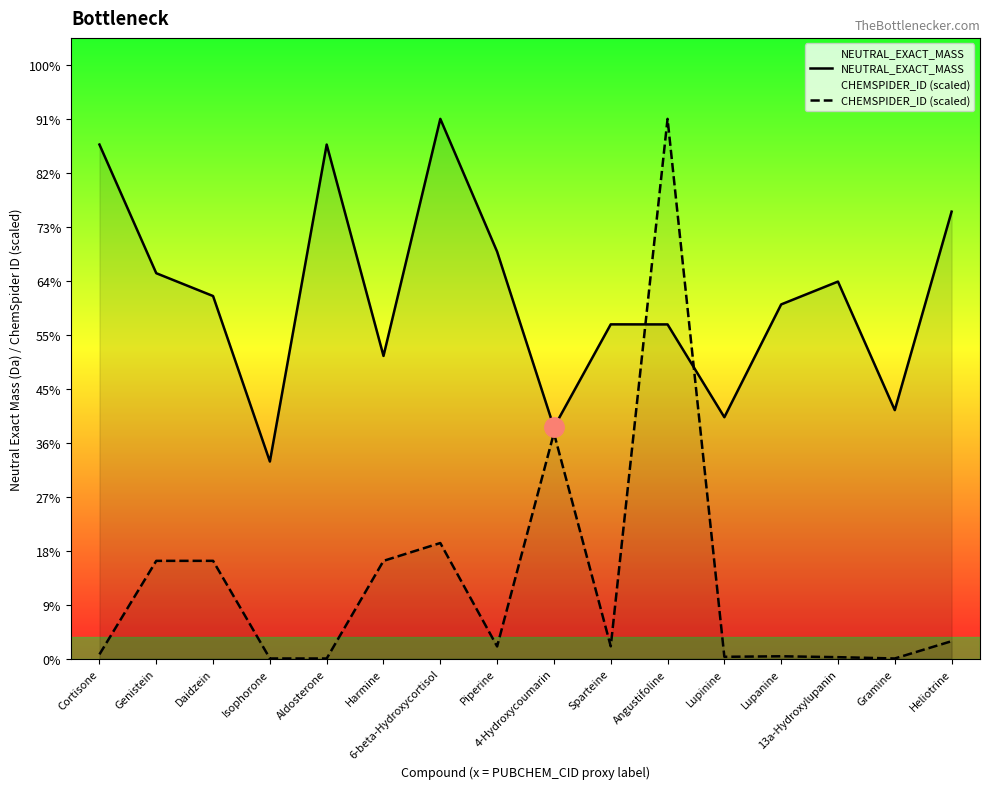

Rank the series by their maximum value, from highest to lowest.

NEUTRAL_EXACT_MASS, CHEMSPIDER_ID (scaled)